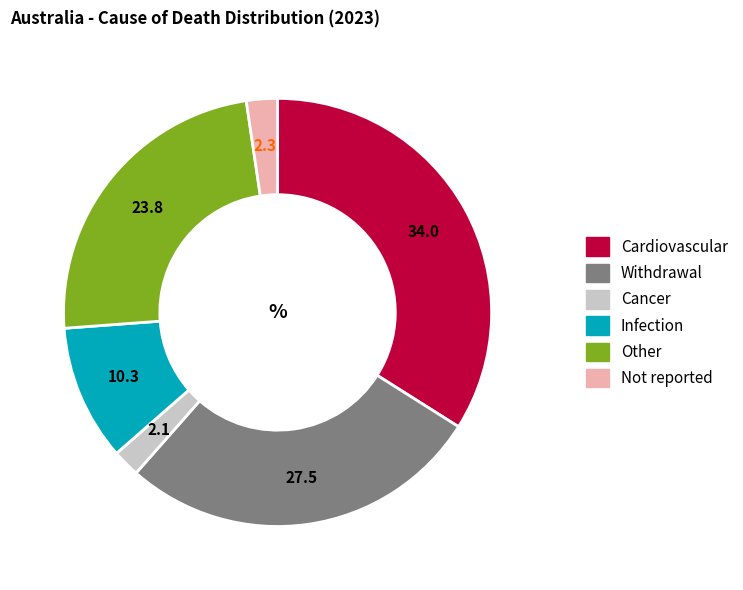

Does any single category account for the majority?

No